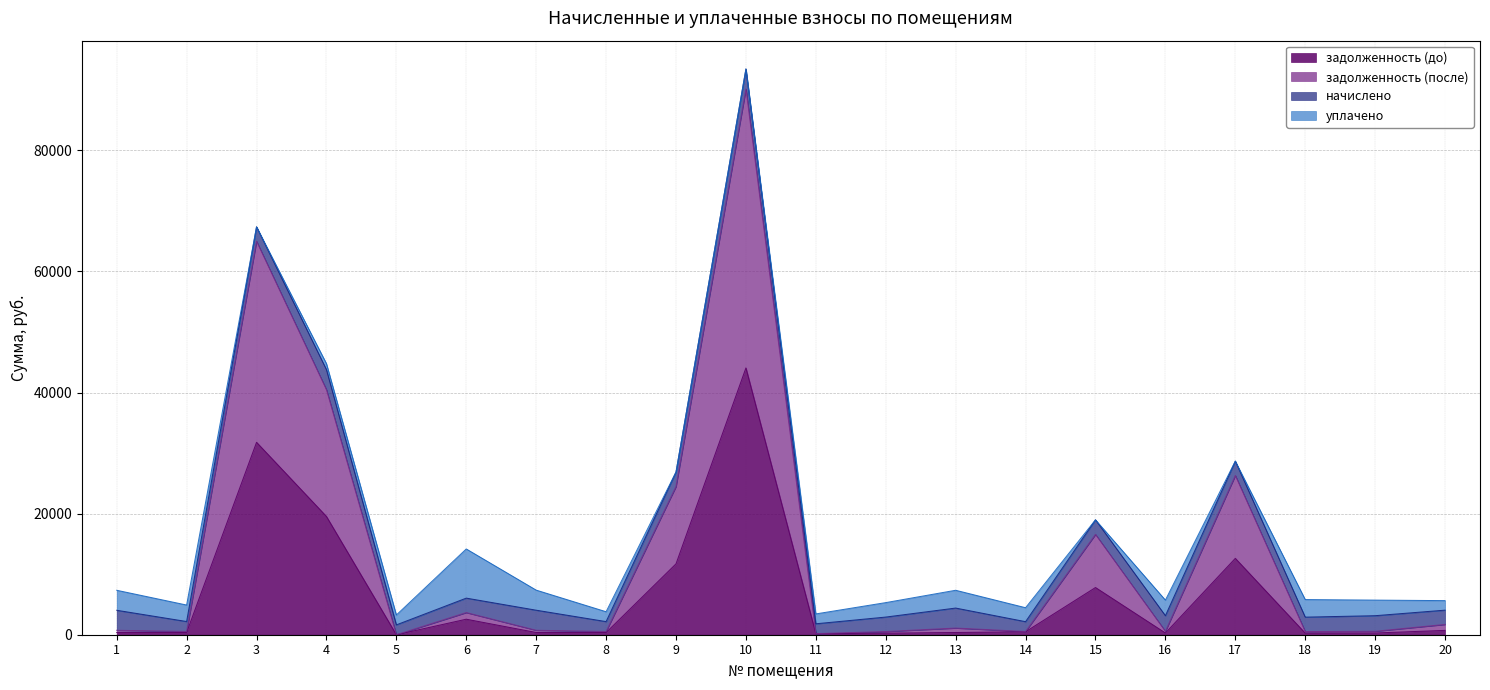

How many lines are shown in the chart?

4